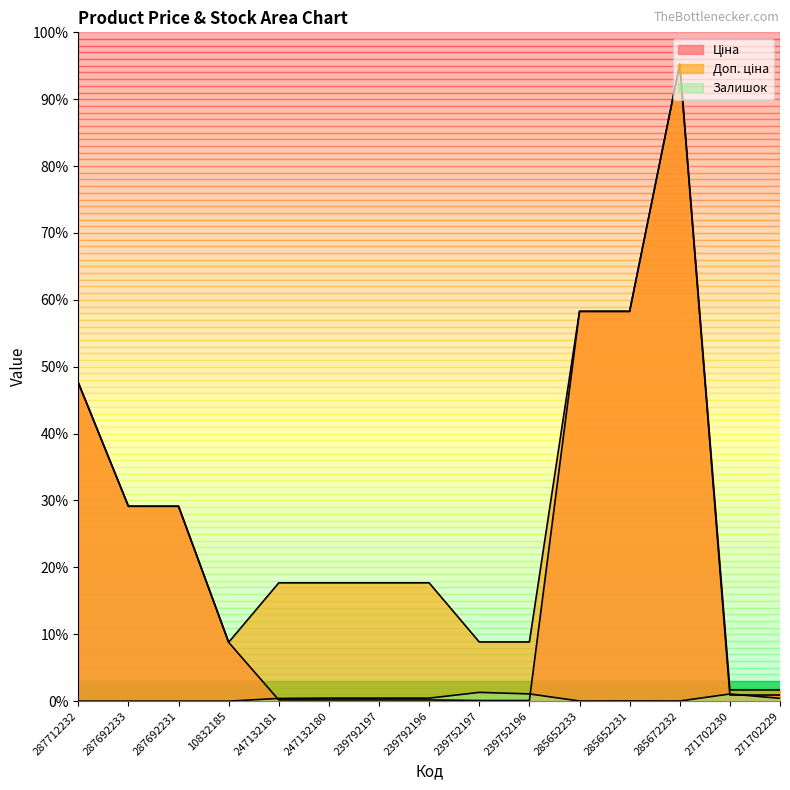

True or false: Доп. ціна and Залишок cross at least once.

False